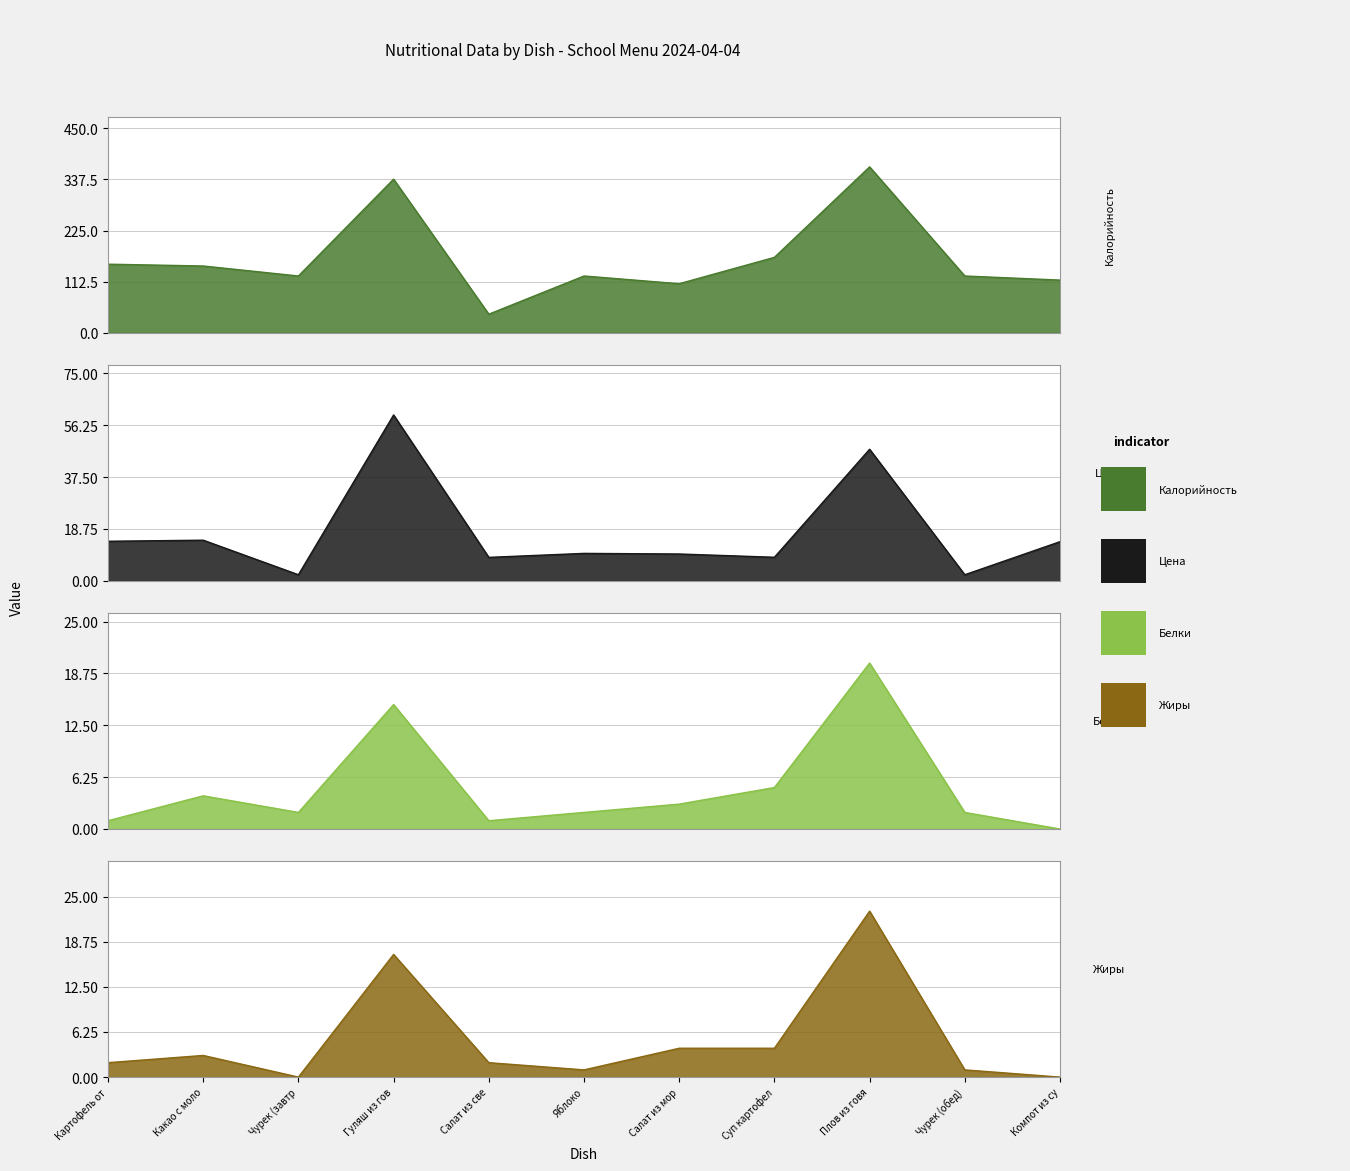

Reading left to right, transcribe all the data shown in this chart.

Калорийность: 151.0	147.0	125.0	338.0	41.0	125.0	108.0	166.0	365.0	125.0	116.0
Цена: 14.3	14.7	2.2	60.0	8.5	9.9	9.7	8.6	47.6	2.2	14.2
Белки: 1.0	4.0	2.0	15.0	1.0	2.0	3.0	5.0	20.0	2.0	0.0
Жиры: 2.0	3.0	0.0	17.0	2.0	1.0	4.0	4.0	23.0	1.0	0.0